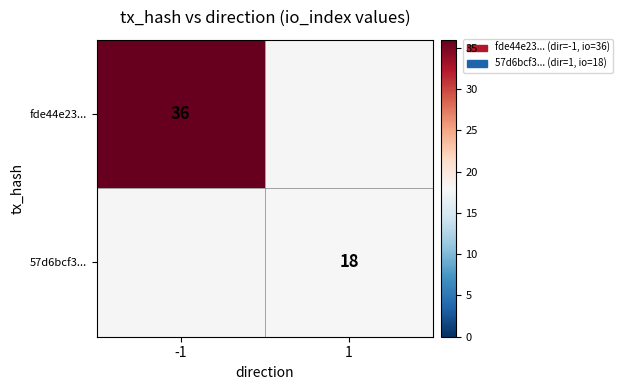

Is the value of 57d6bcf3... at 1 greater than the value of fde44e23... at -1?

No